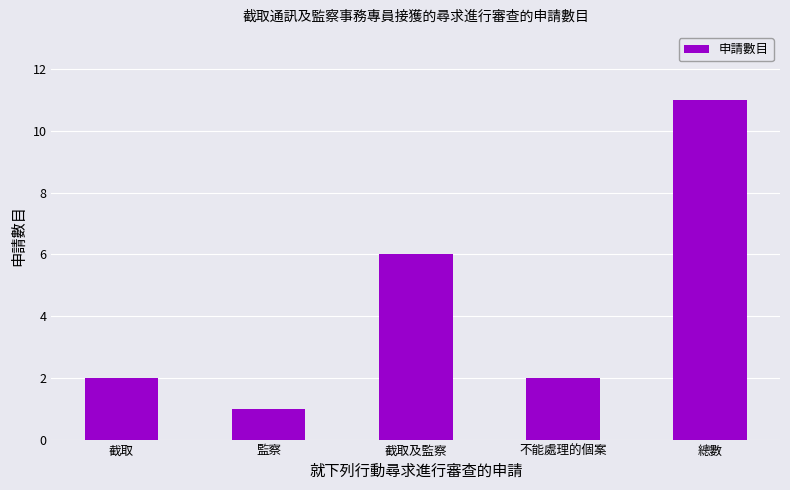

Between 總數 and 不能處理的個案, which is larger?

總數